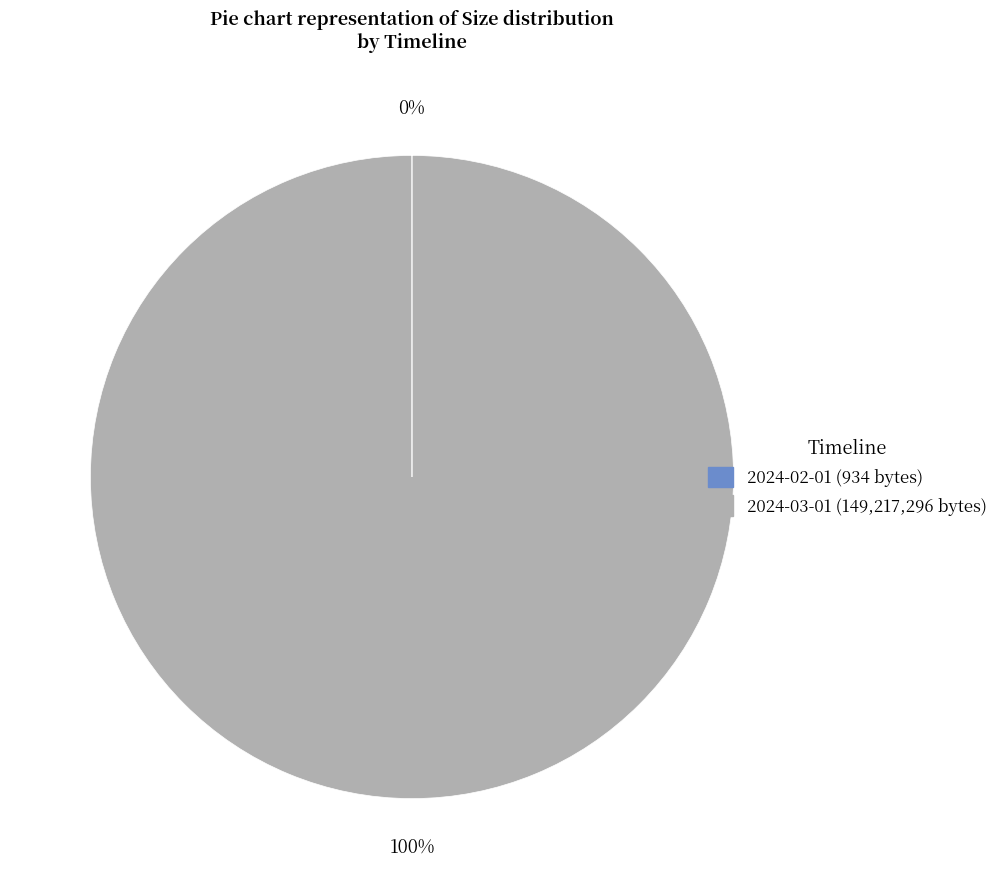

Is there any slice that represents more than half of the pie?

Yes